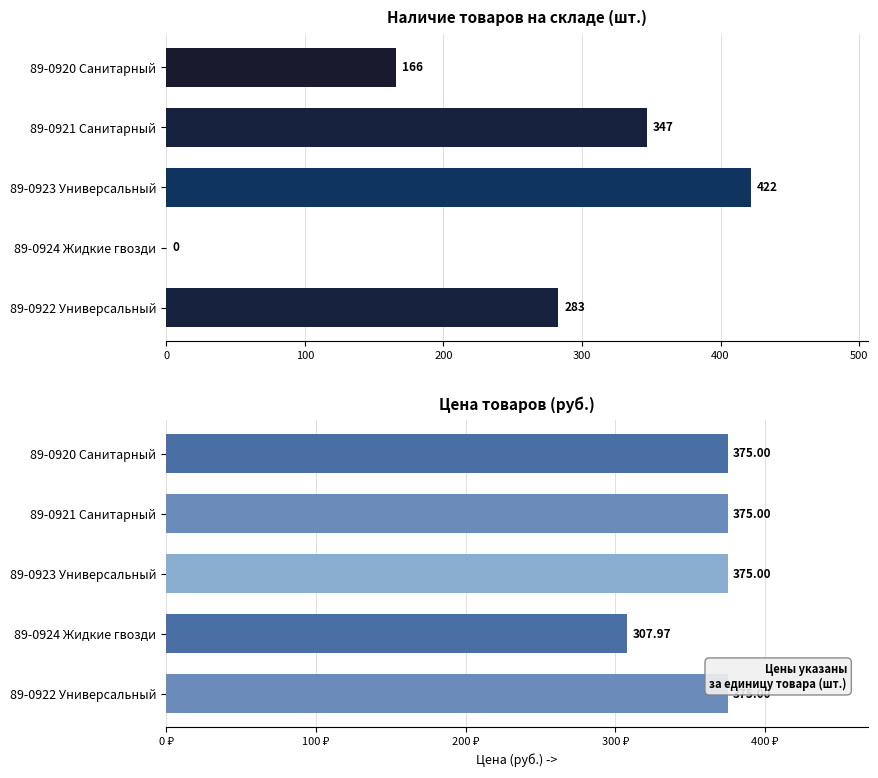

How many distinct data groups are displayed?

2